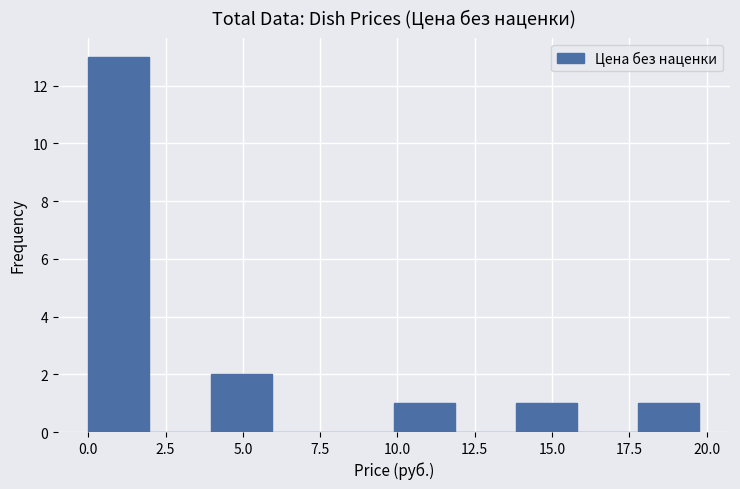

Around what value on the x-axis is the tallest bar? Give the approximate position of its centre, as read against the axis.

1.0